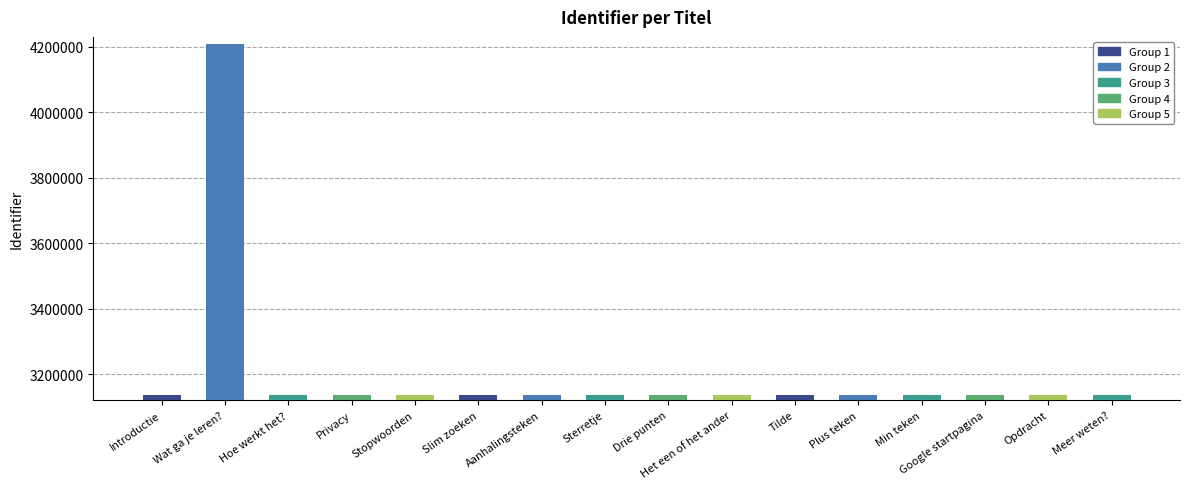

Are the bars grouped side by side (vs. stacked)?

No